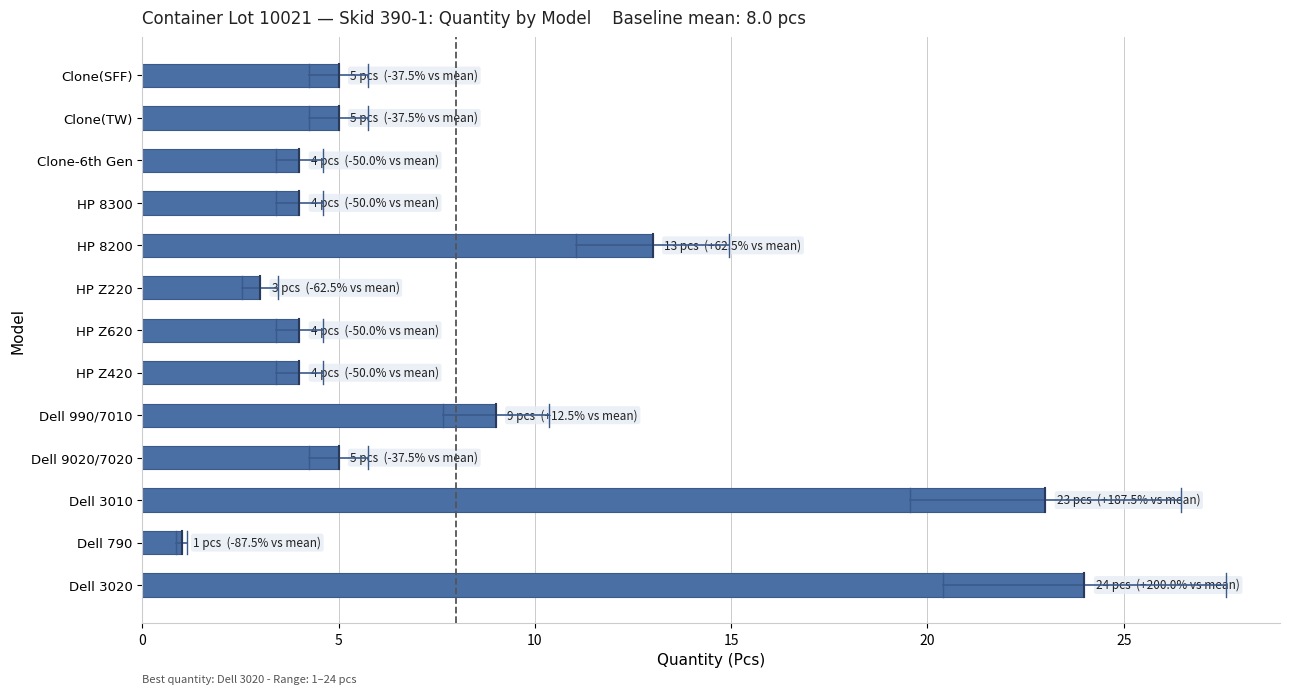

What is the average value?

8